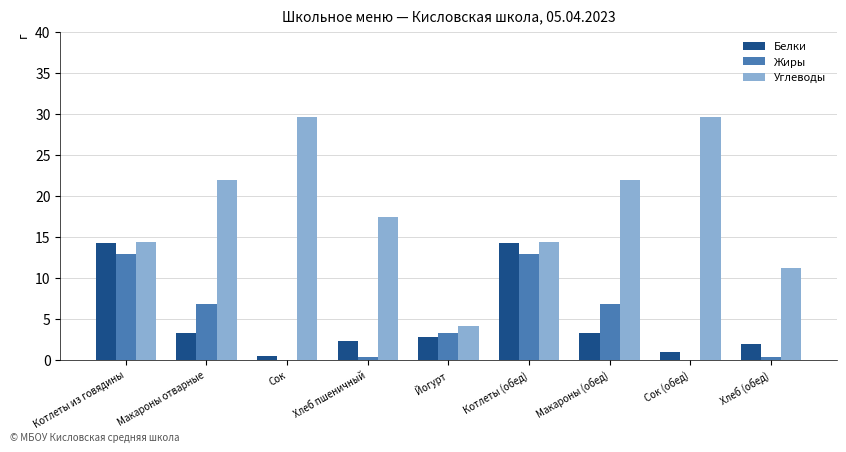

Which series changed the most between Котлеты из говядины and Хлеб пшеничный?

Жиры